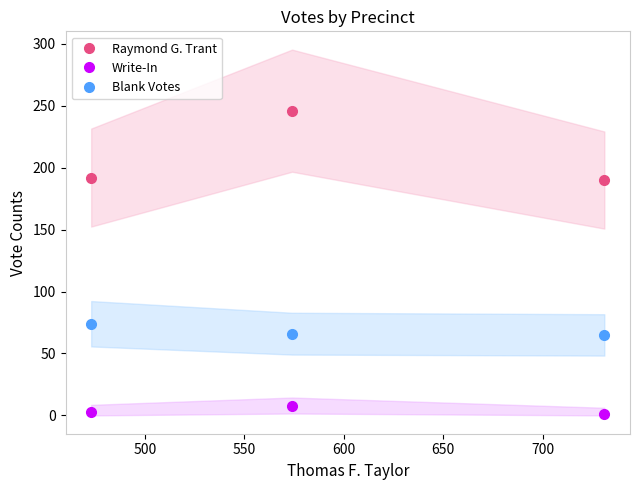

Which series has the largest total across all categories?

Raymond G. Trant